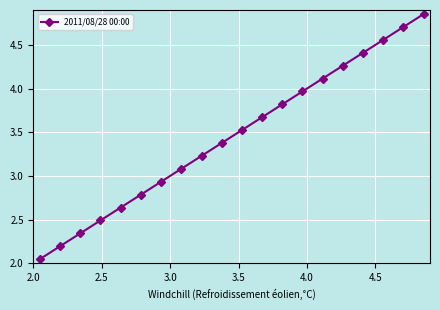

What is the difference between the second highest and second lowest values?

2.5